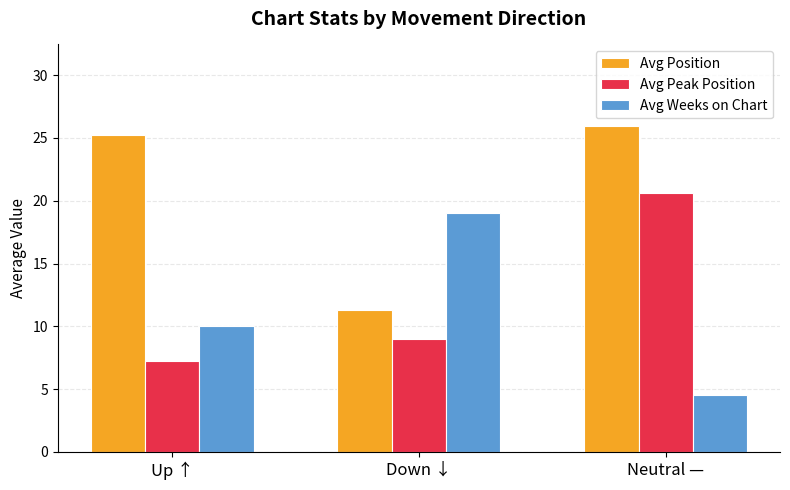

Which series changed the most between Up ↑ and Down ↓?

Avg Position